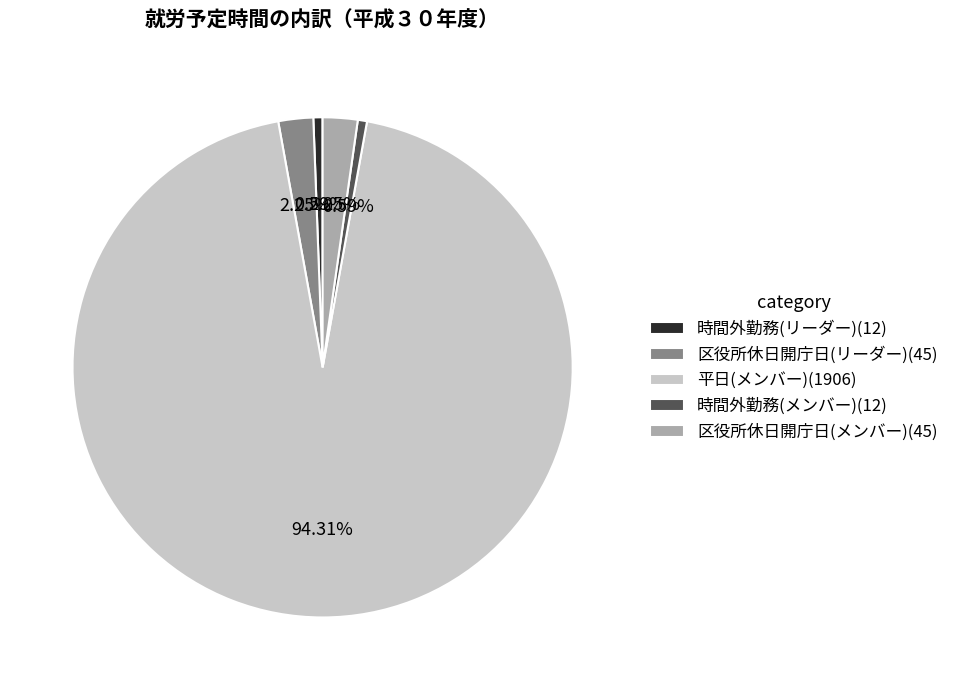

Is there a majority slice in this chart?

Yes